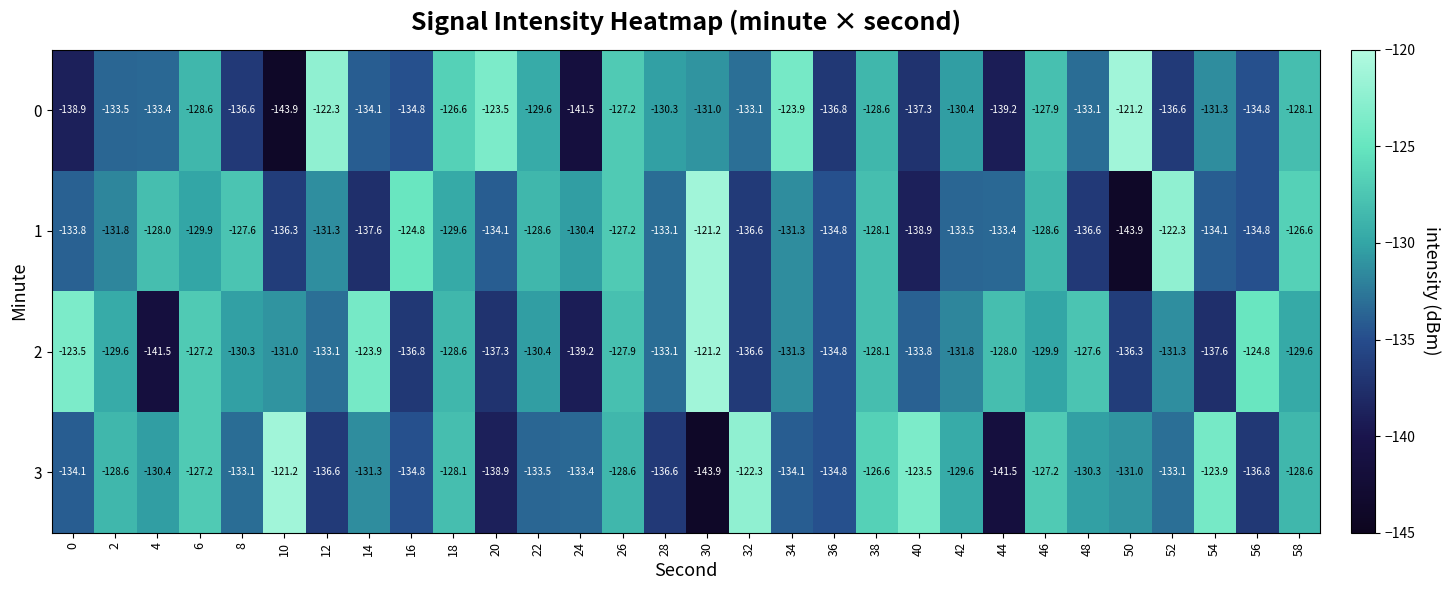

What is the greatest value displayed?

-121.2